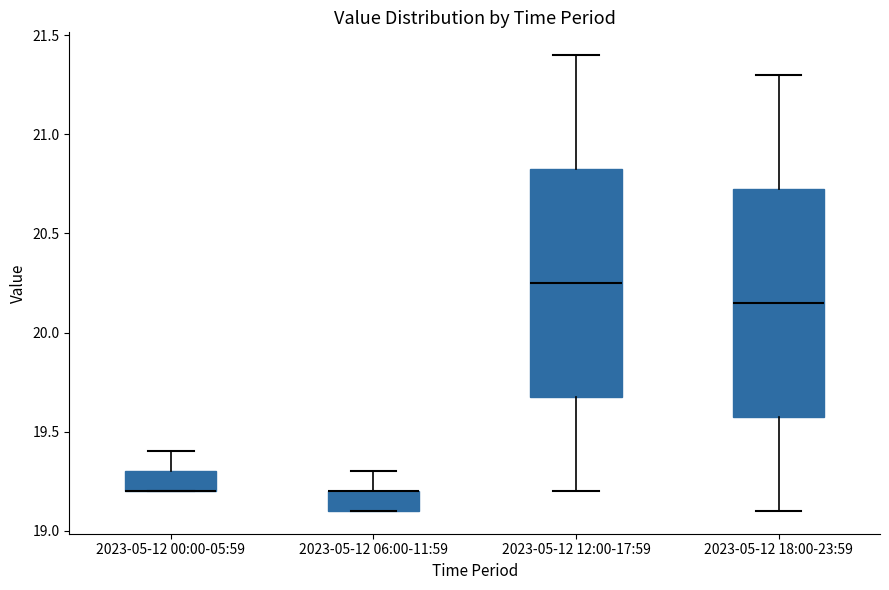

Where is the upper edge of the box for 2023-05-12 06:00-11:59 on the y-axis? The values are not printed on the chart, so give them approximately, as read against the axis.

19.20